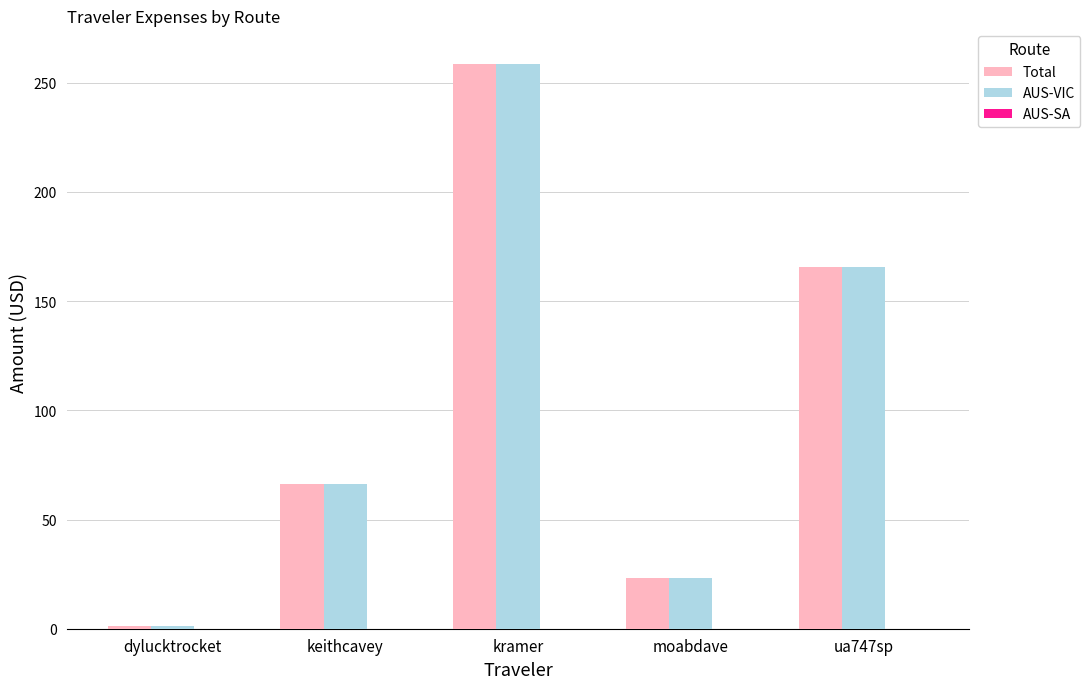

True or false: Total has a value of 283.3 at ua747sp.

False